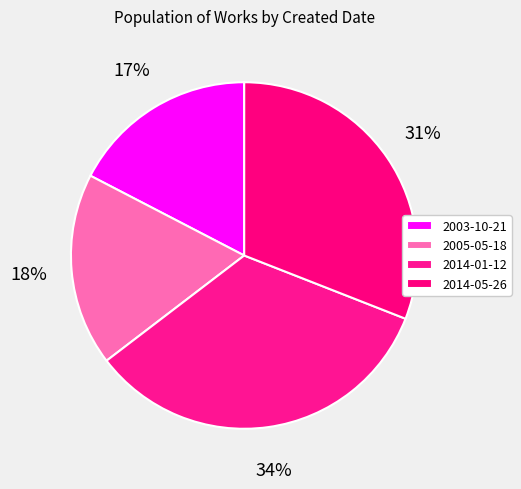

What is the smallest slice in the pie chart?

2003-10-21